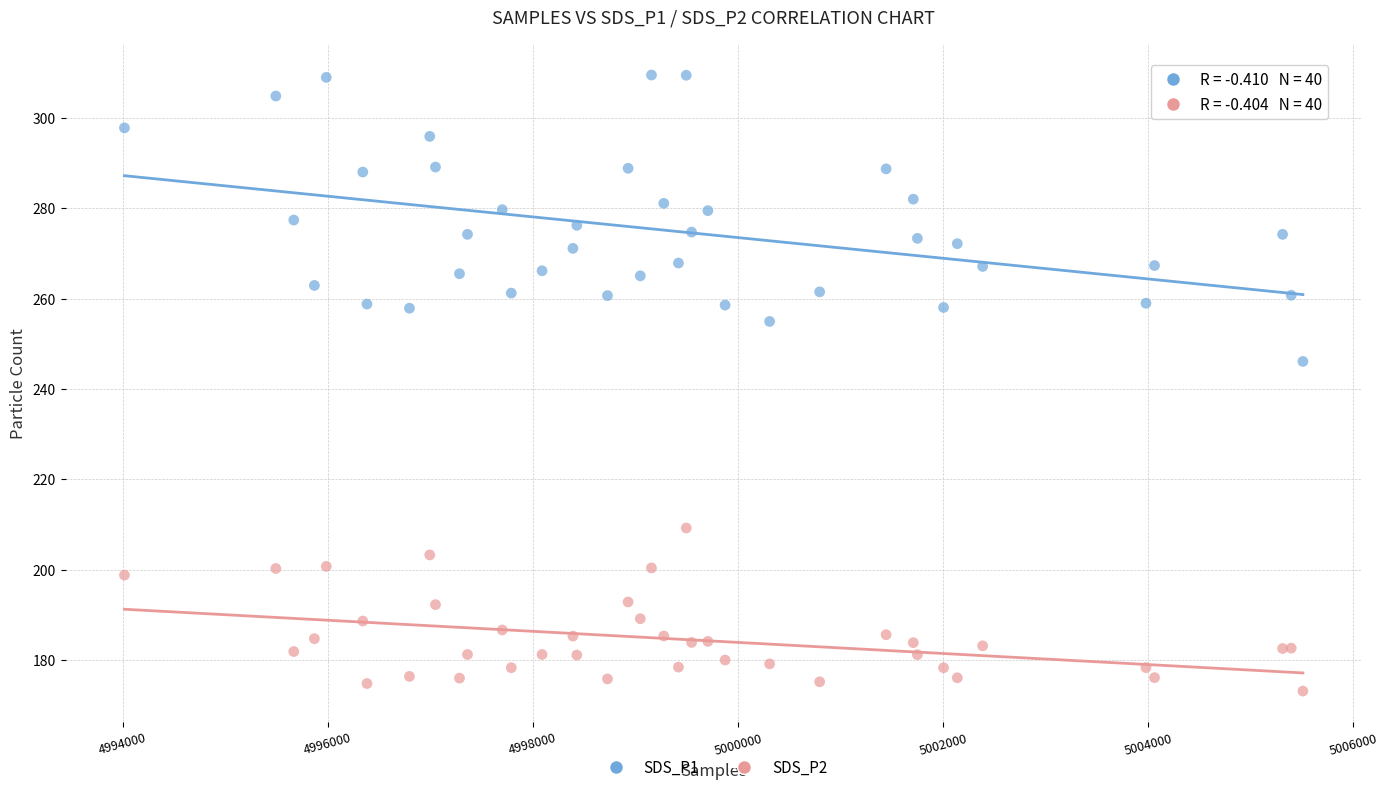

Which series has the largest Y range (max minus min)?

SDS_P1